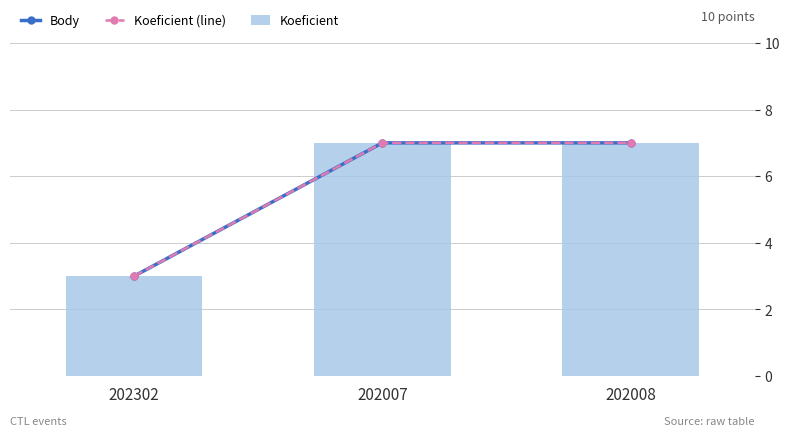

What is the smallest value displayed?

3